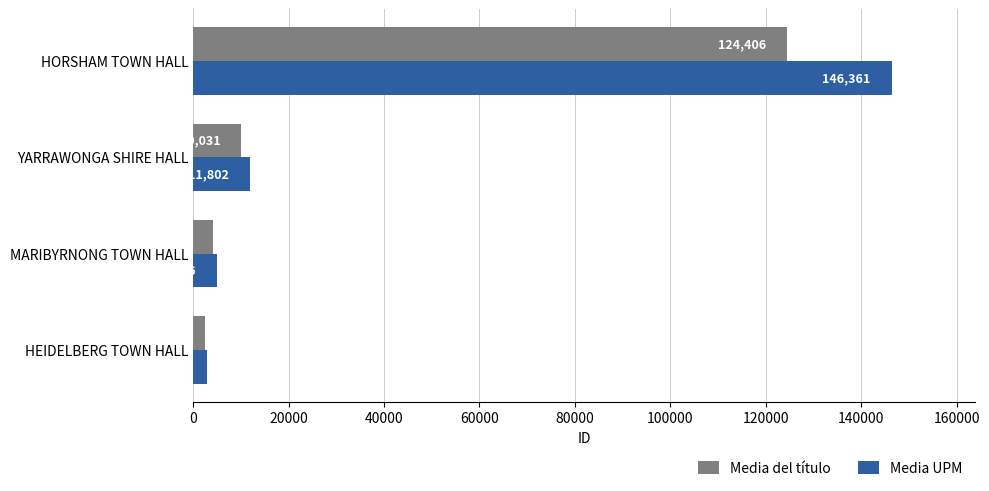

What are all the series names shown in the legend?

Media del título, Media UPM